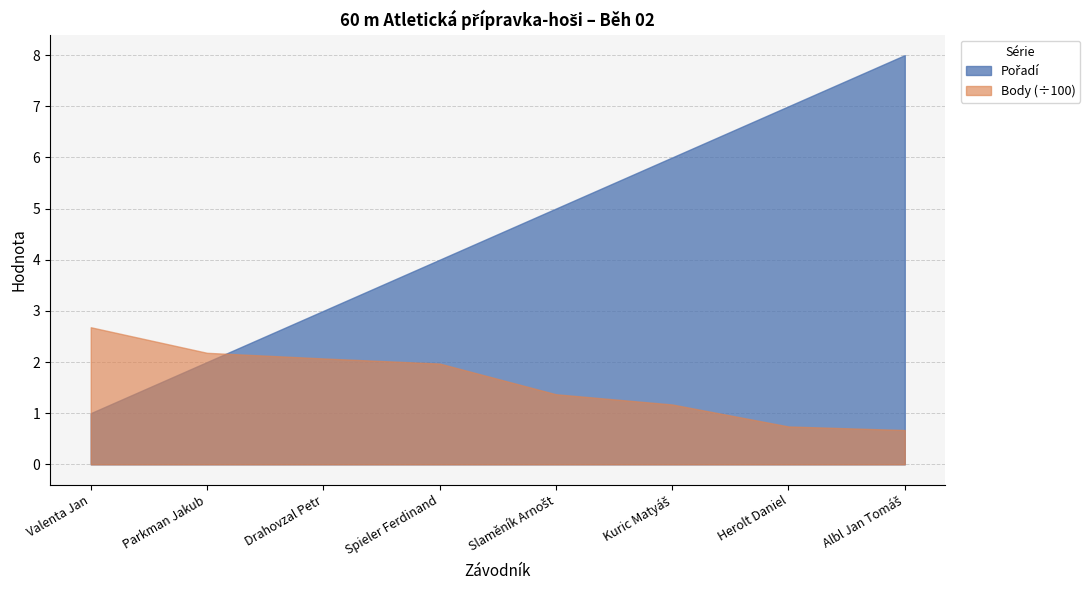

True or false: Body has a value of 207 at Drahovzal Petr.

True